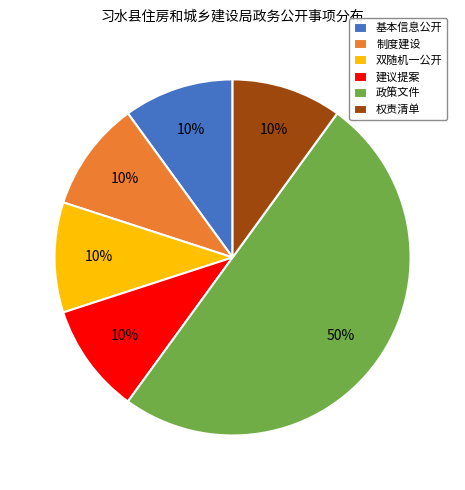

Which category has the biggest portion of the pie?

政策文件